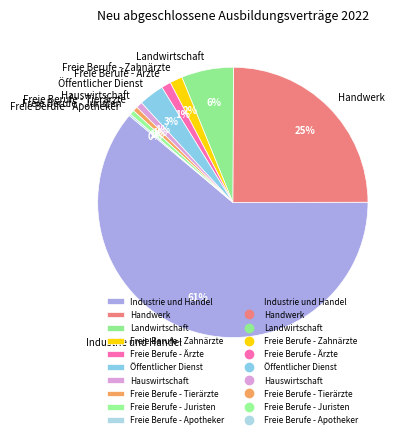

Which category has the biggest portion of the pie?

Industrie und Handel